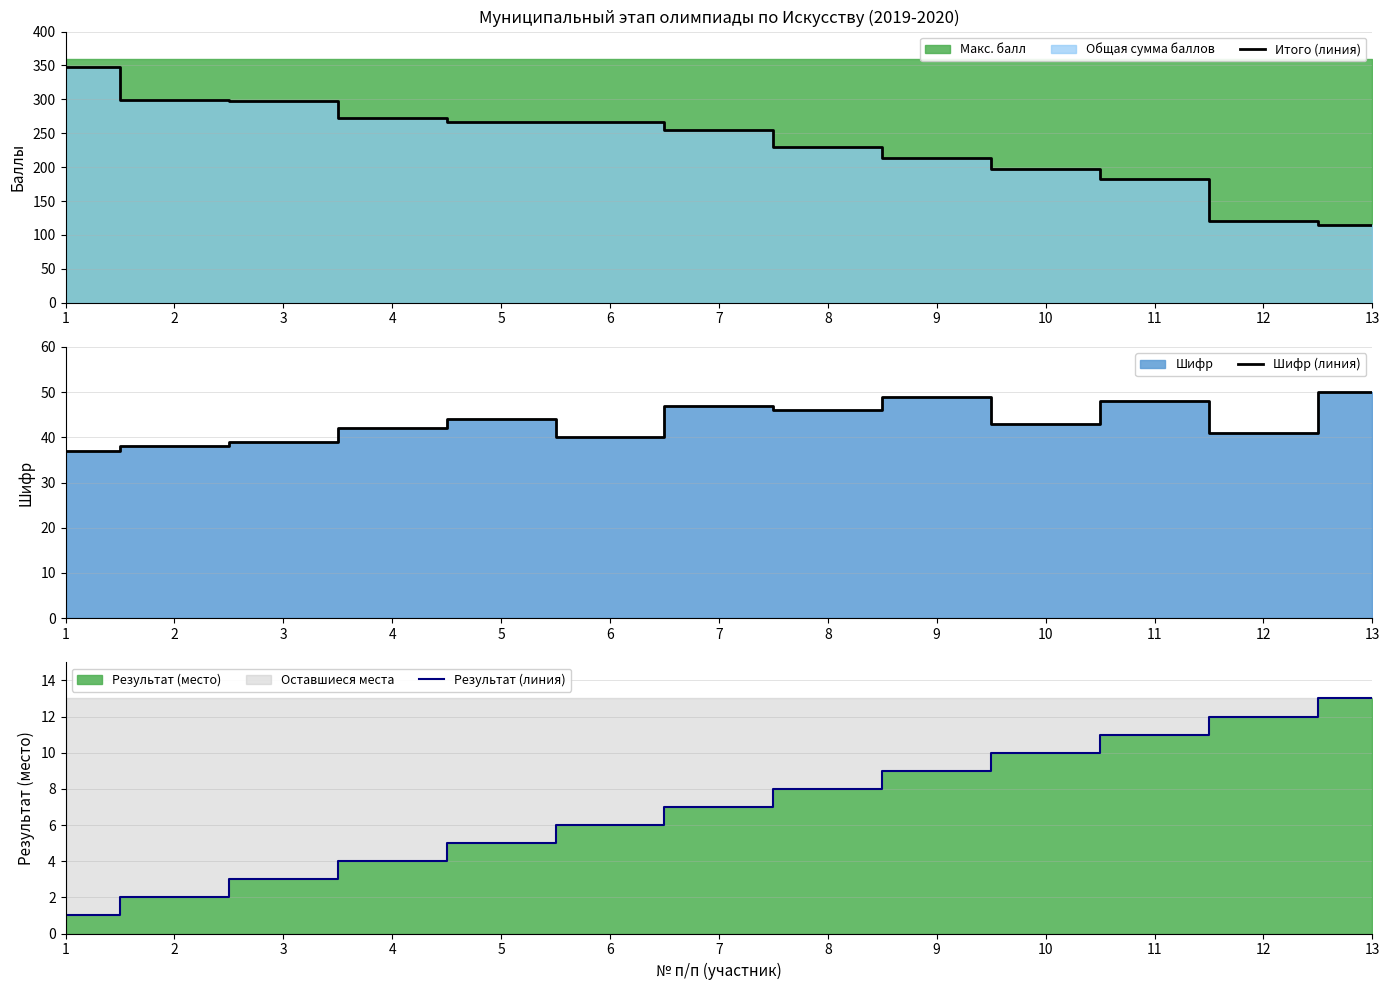

Does the chart display data point markers on the line(s)?

No